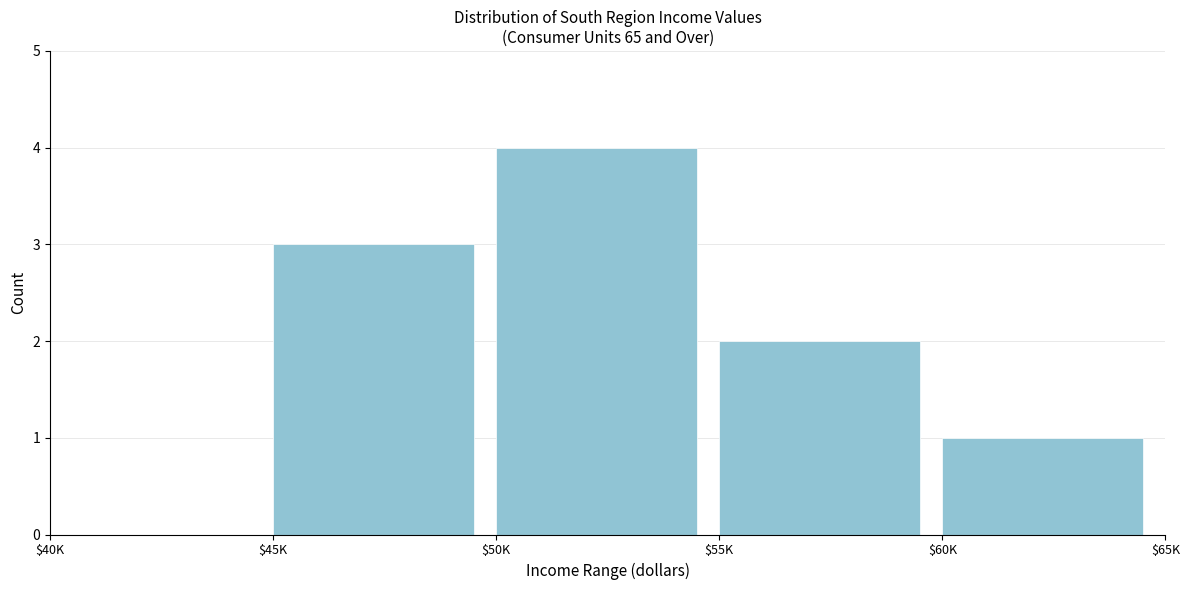

True or false: the data shows 4 at $50K.

True